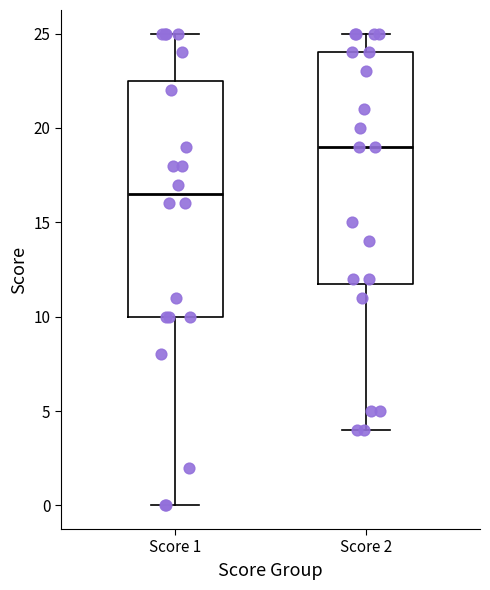

Where is the lower edge of the box for Score 2 on the y-axis? The values are not printed on the chart, so give them approximately, as read against the axis.

12.0